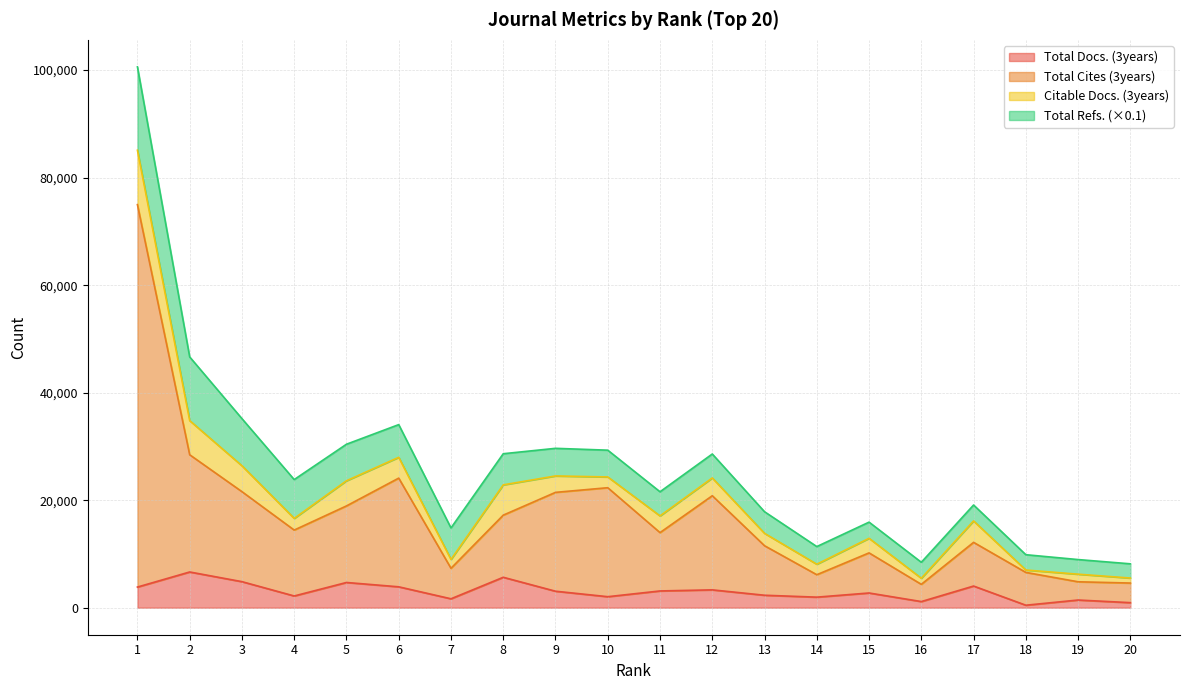

Which series has the largest total across all categories?

Total Cites (3years)